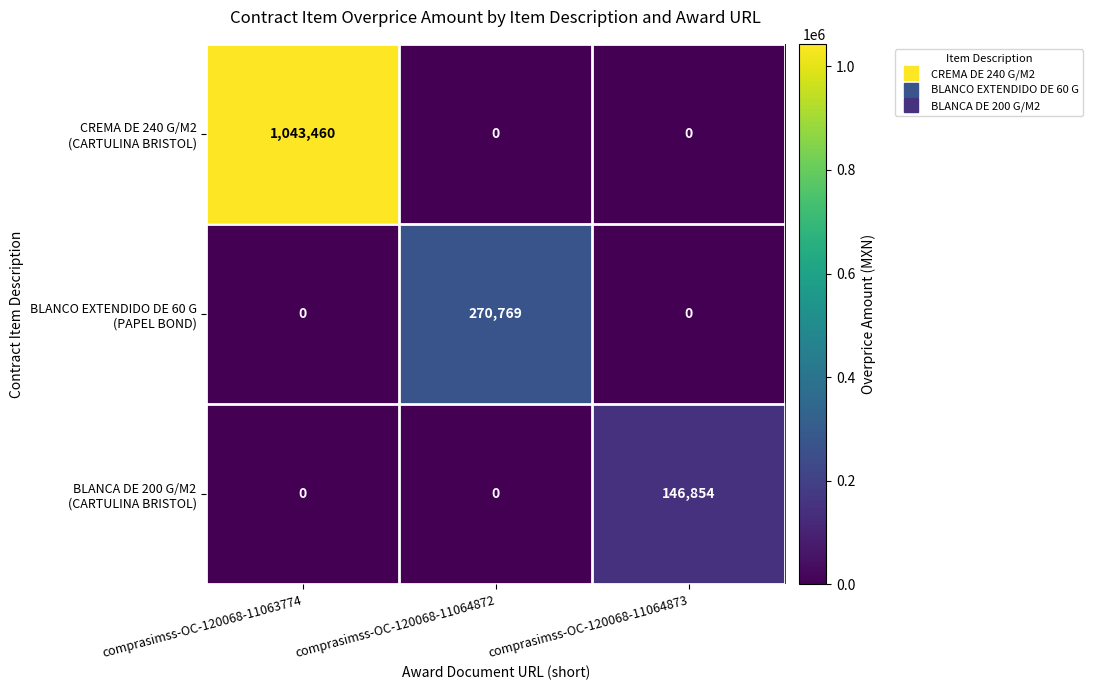

What is the difference between the highest and lowest values at comprasimss-OC-120068-11064872?

270769